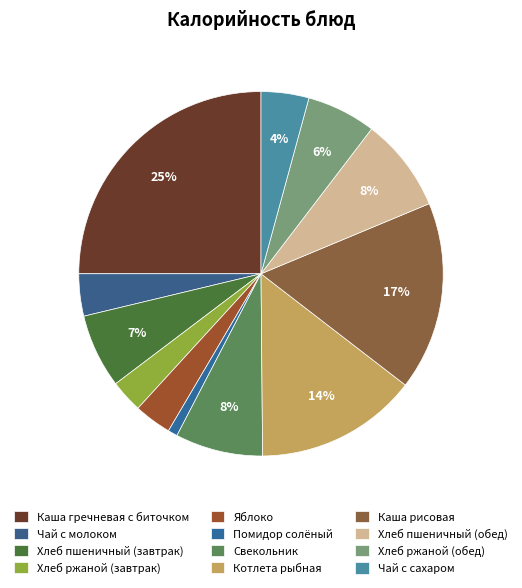

To the nearest percent, what percentage of the pie is Чай с сахаром?

4%